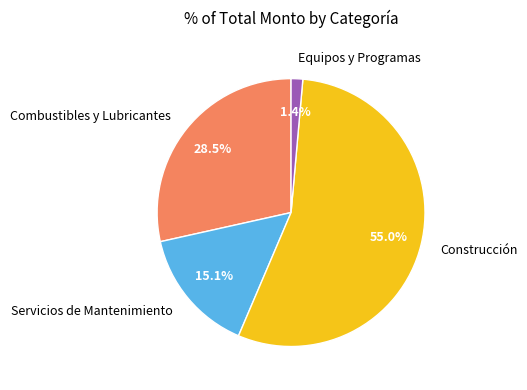

Is there any slice that represents more than half of the pie?

Yes